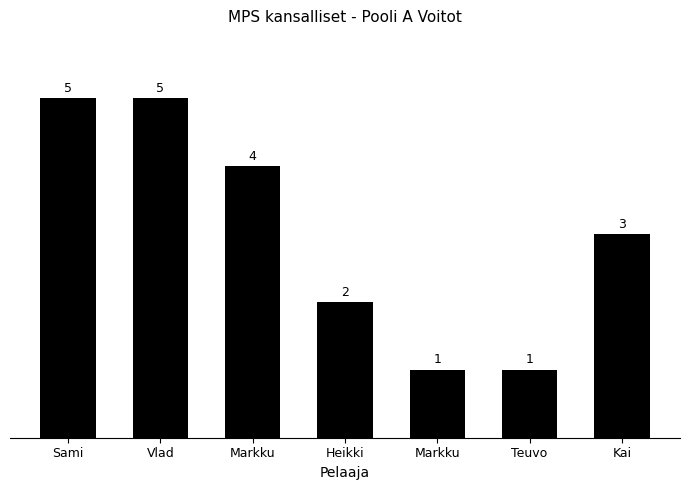

Count the number of categories in the chart.

7